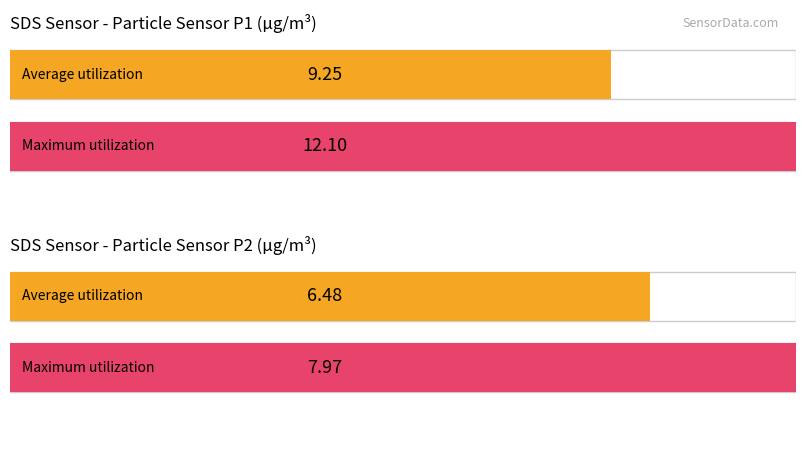

Between SDS_P1 and SDS_P2, which series saw the biggest shift?

Maximum utilization